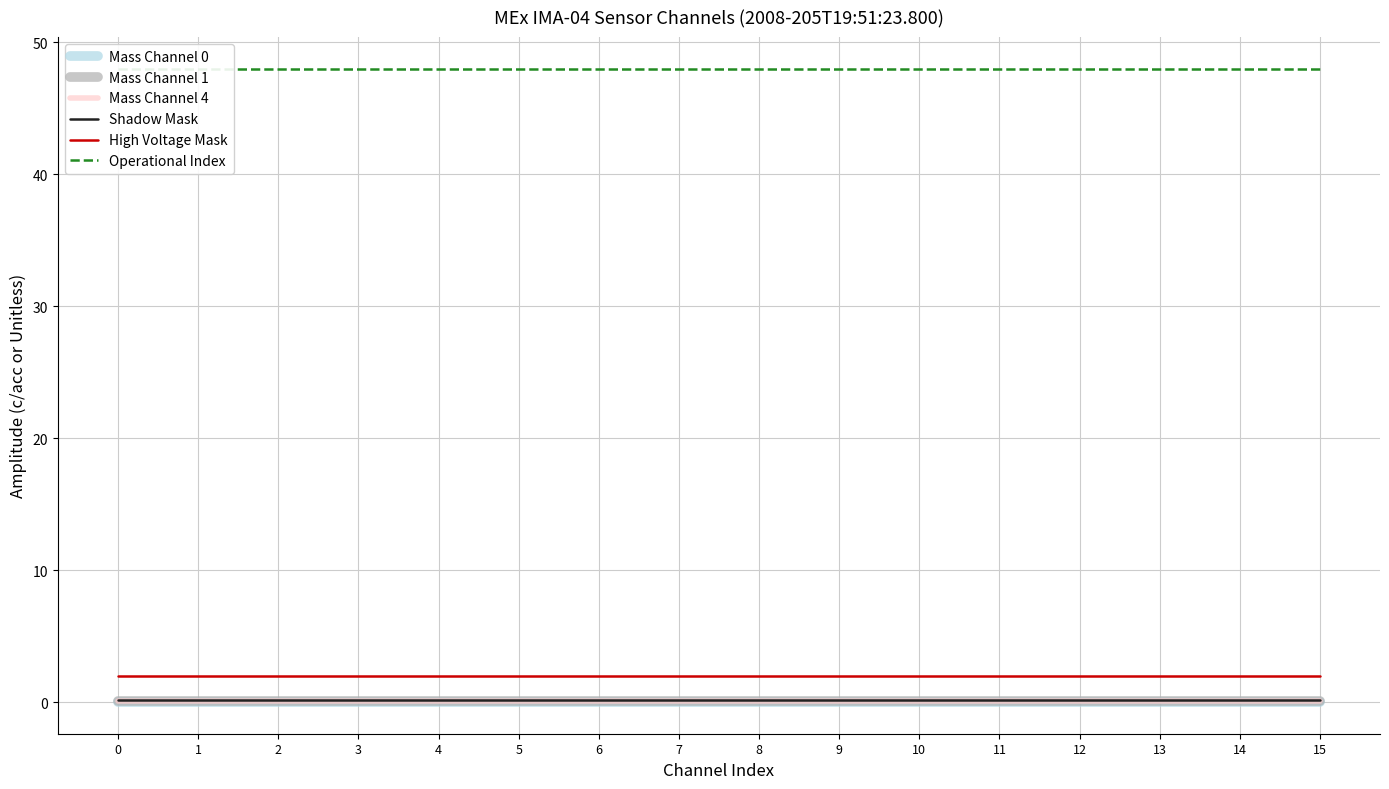

What is the sum of the Shadow Mask values at 4 and 3?

0.3